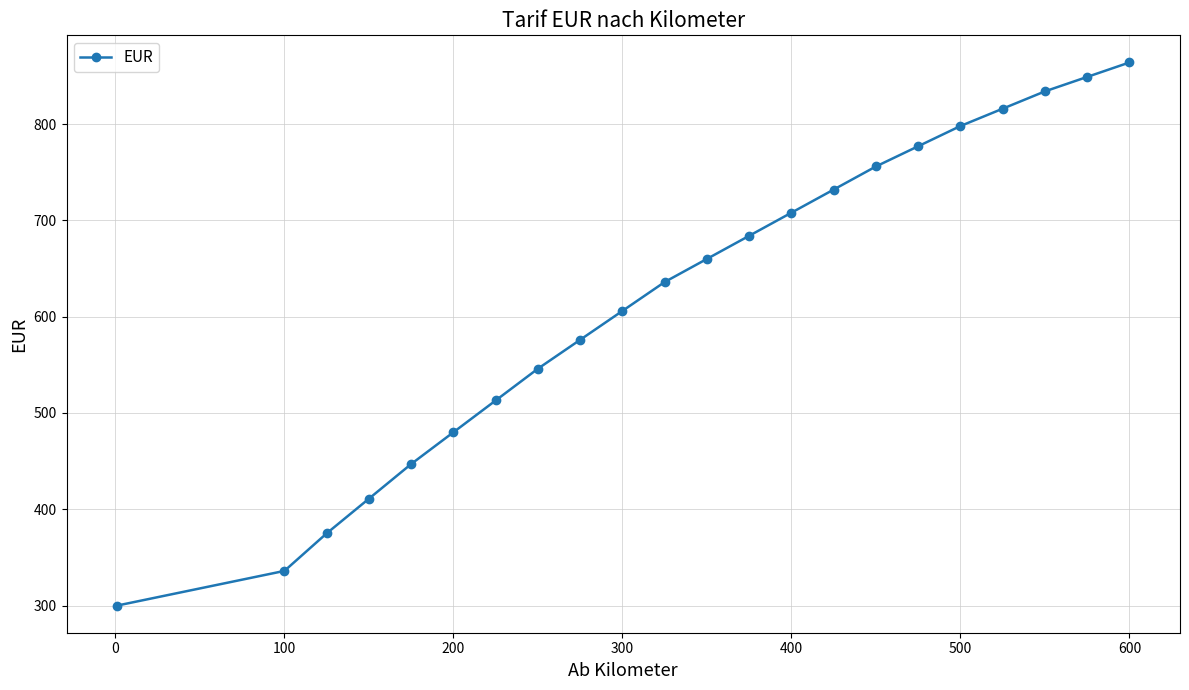

What is the smallest value displayed?

300.0